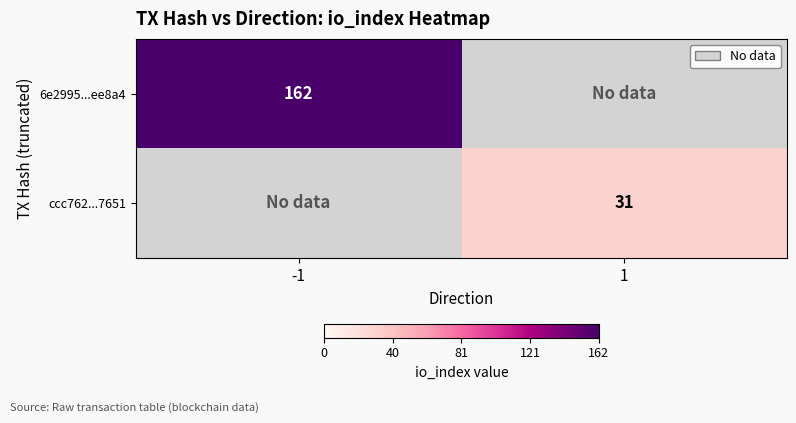

The value of 6e2995...ee8a4 at -1 is 237. True or false?

False